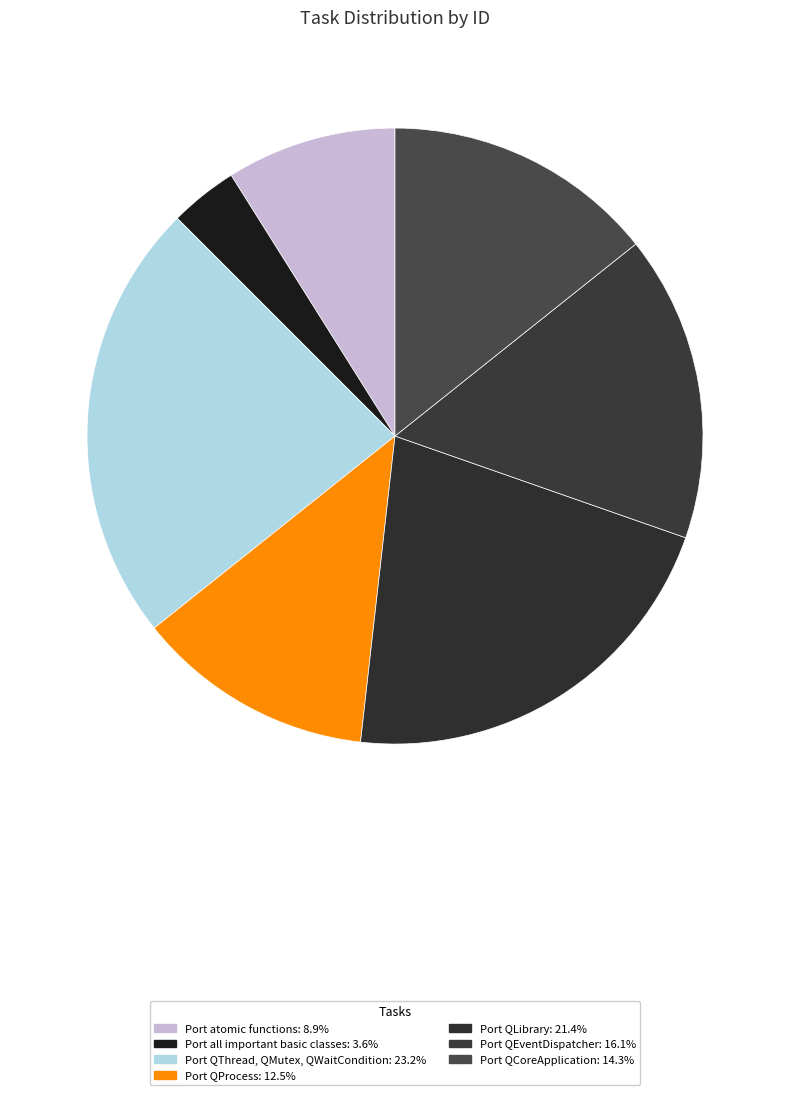

How many segments does this pie chart have?

7